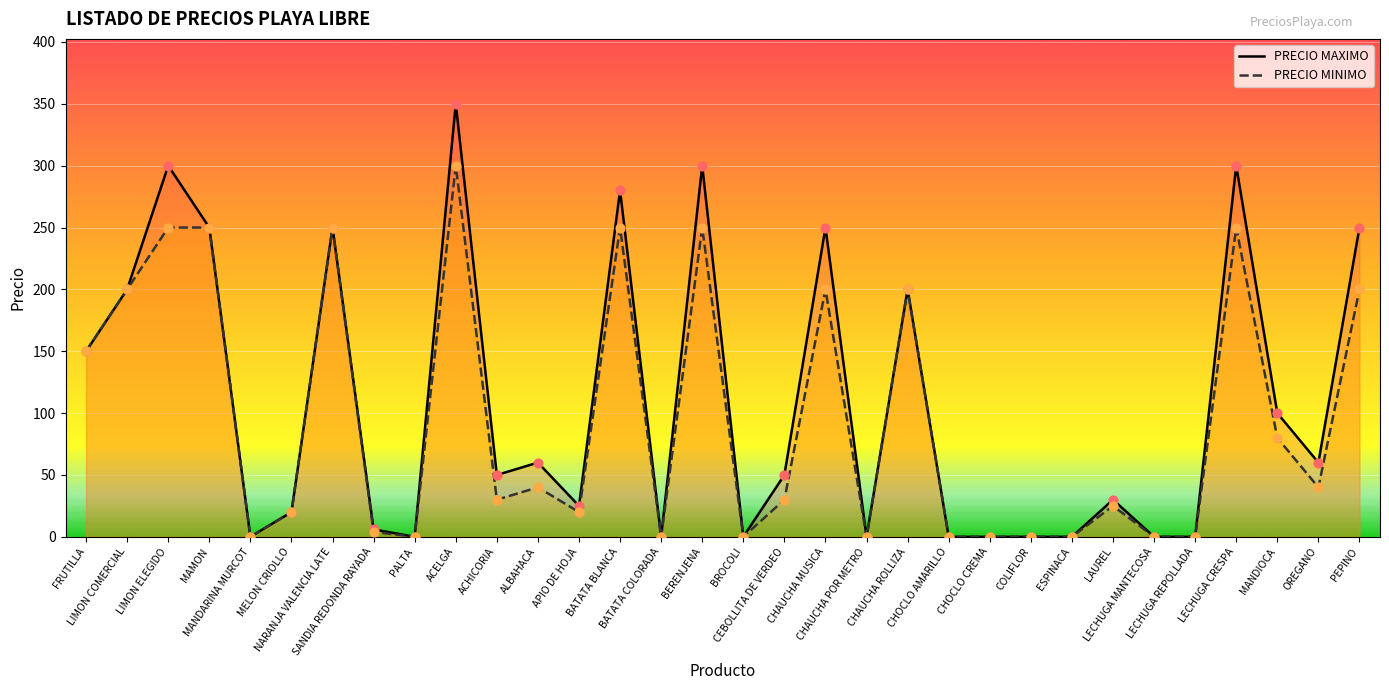

Which series reaches the minimum Y coordinate?

PRECIO MAXIMO